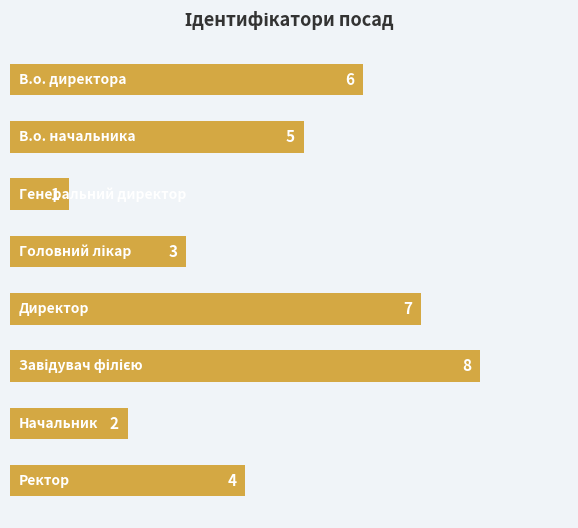

What is the sum of all values?

36